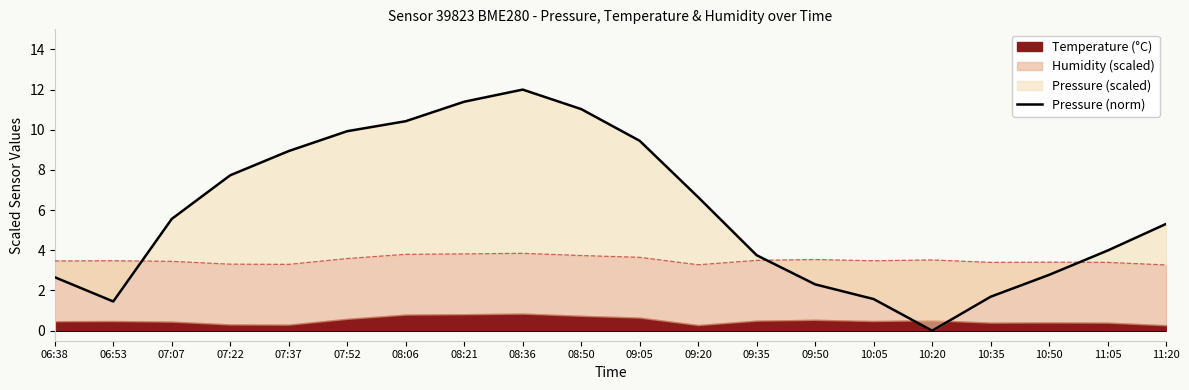

Where is the first local maximum?

08:36